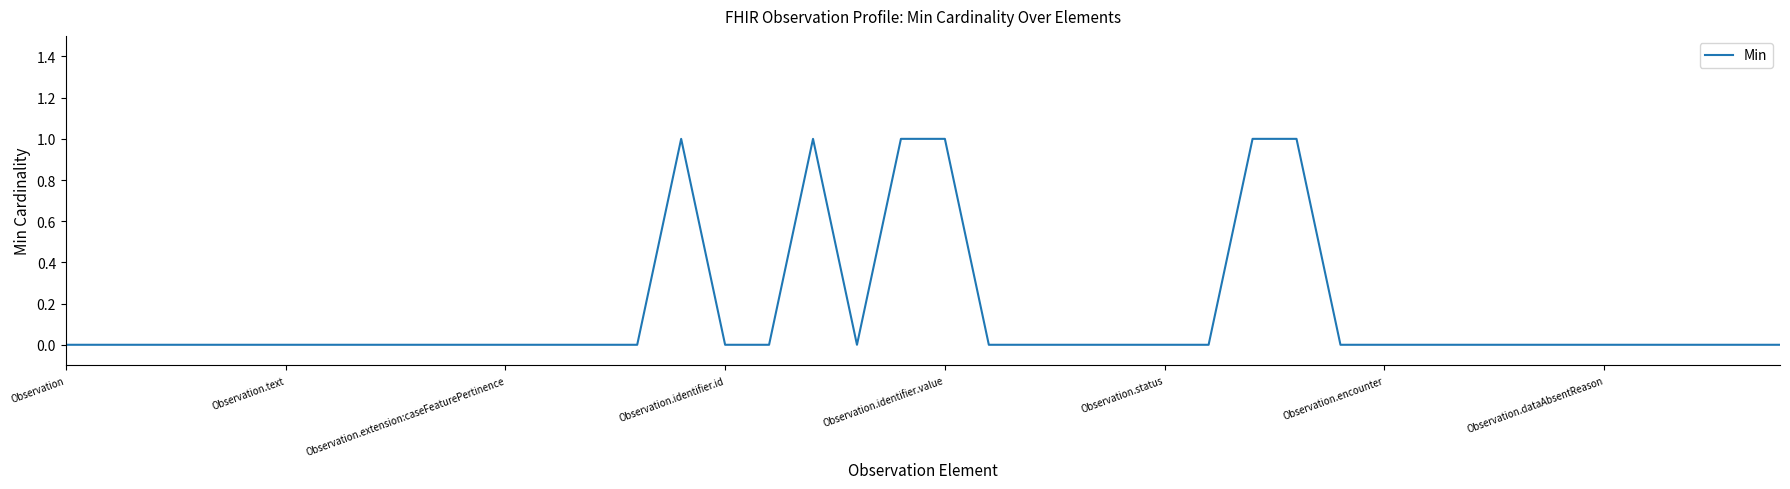

What is the maximum value shown in the chart?

1